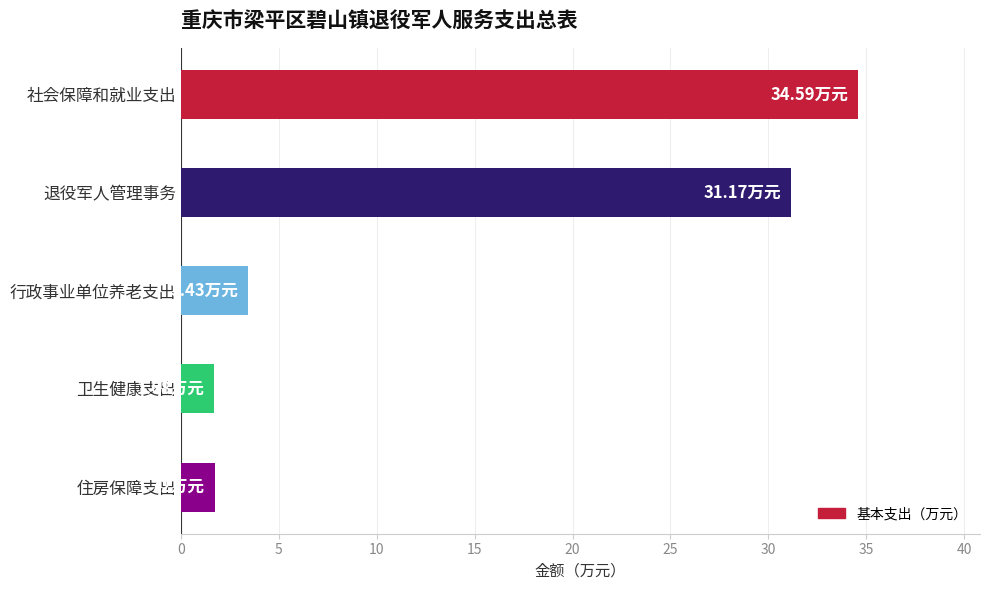

What is the label of the 4th bar from the bottom?

退役军人管理事务